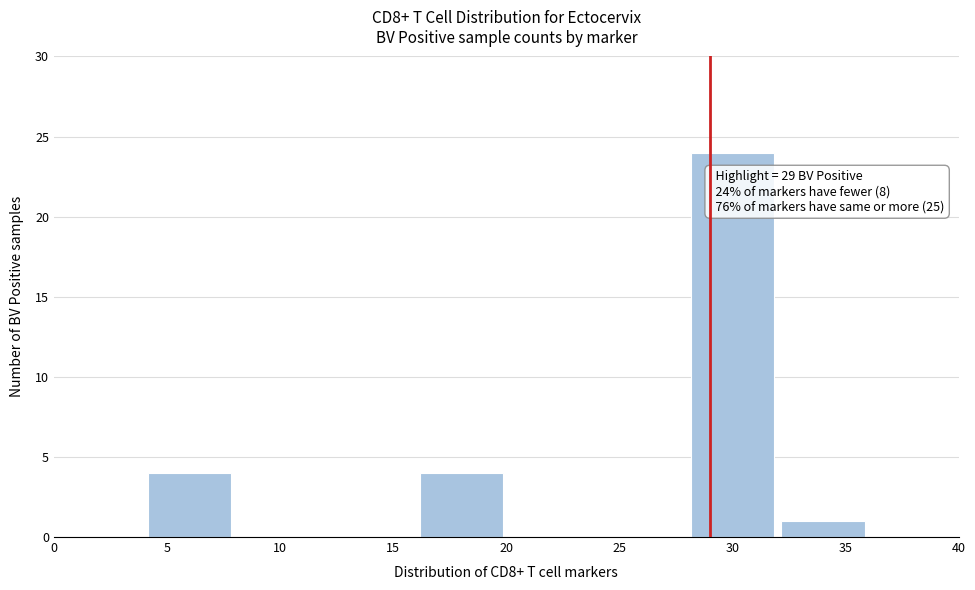

Which range on the x-axis has the tallest bar?

28 to 32